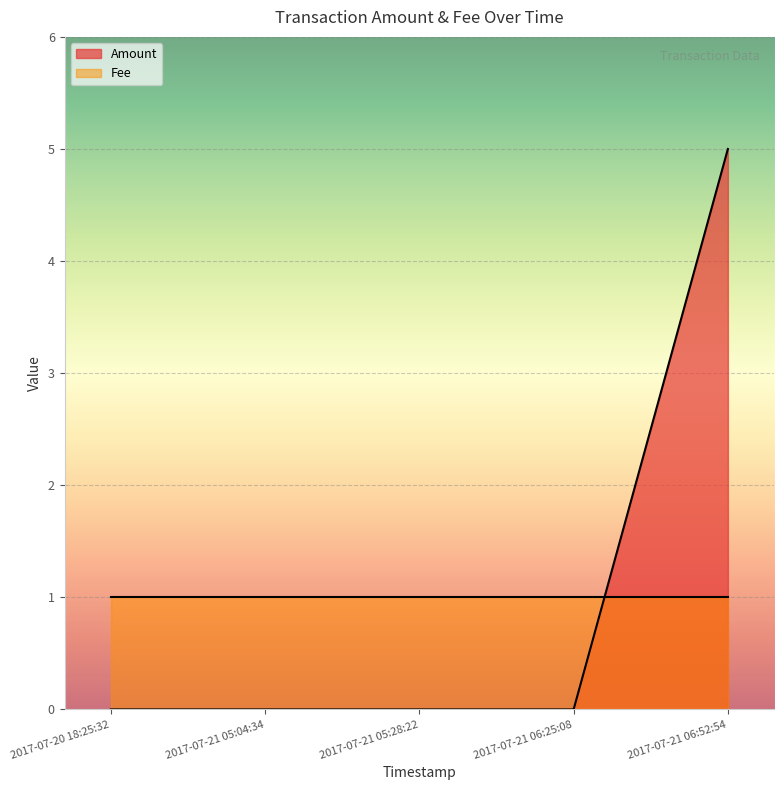

How many lines are shown in the chart?

2